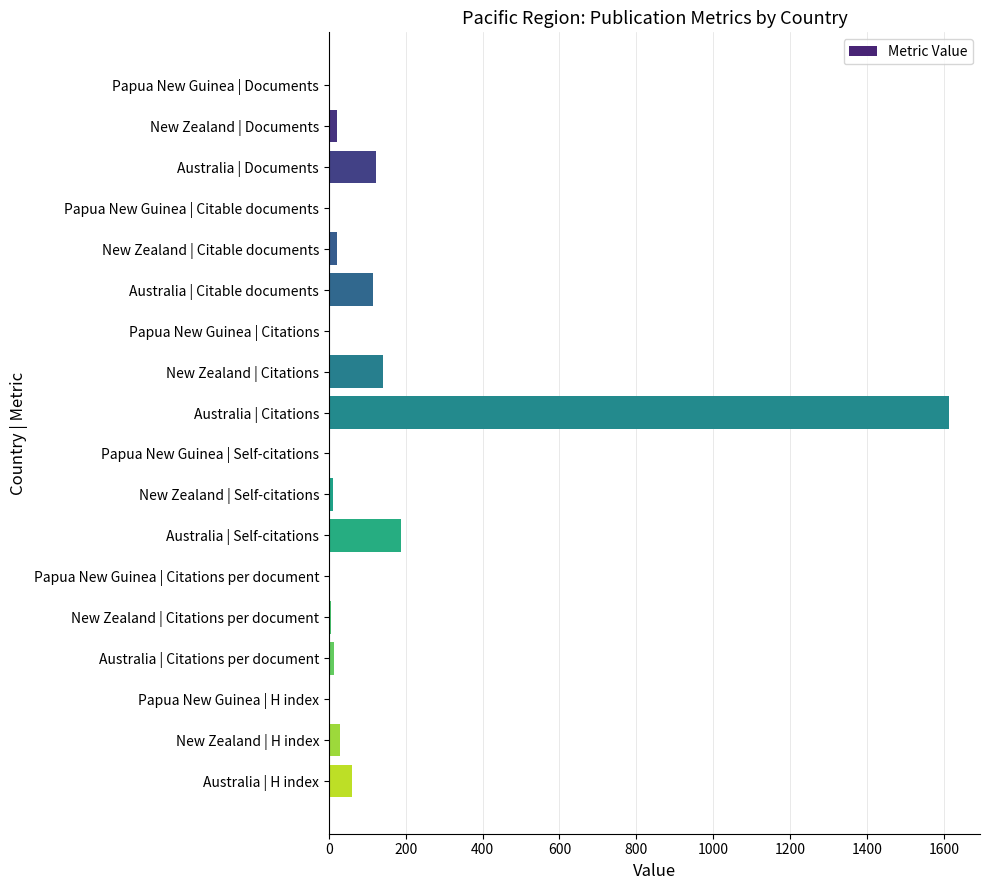

What is the greatest value displayed?

1613.0